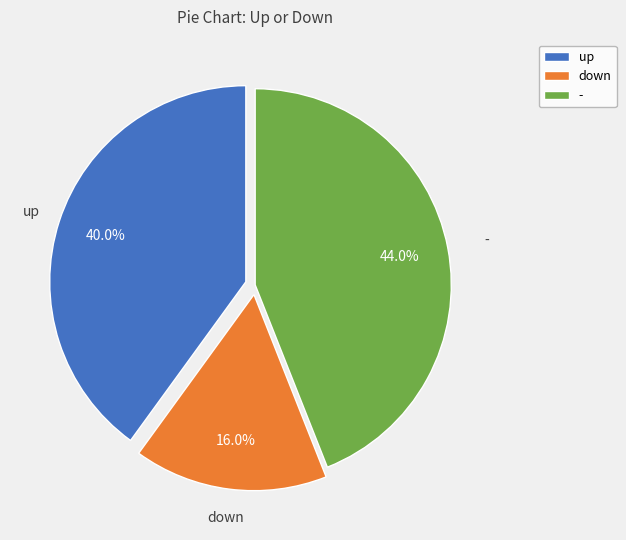

To the nearest percent, what is the difference between the up and down slice percentages?

24%